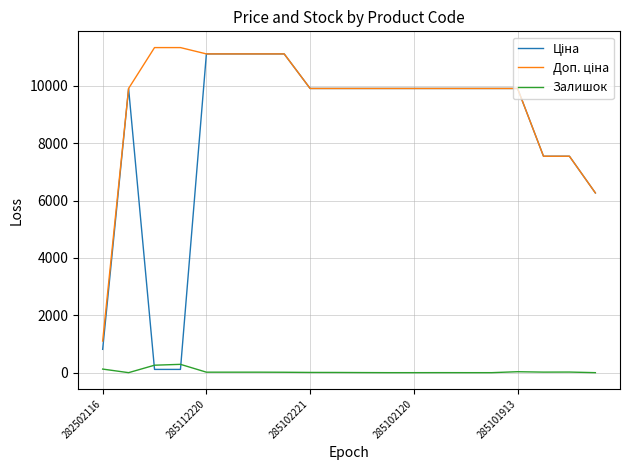

What is the maximum value shown in the chart?

11334.0